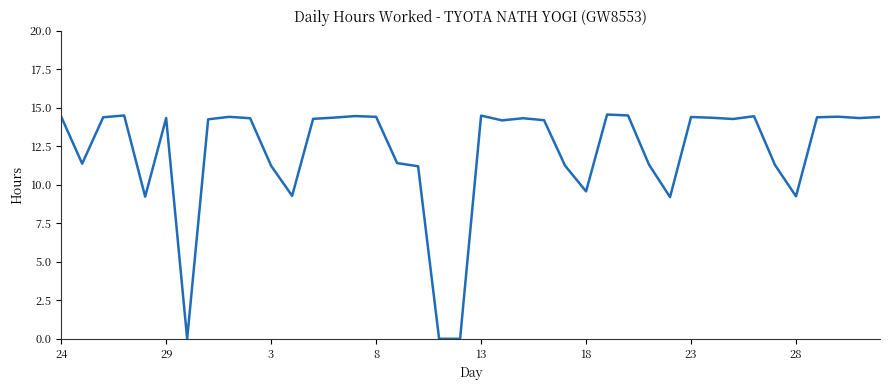

What is the sum of all values?

484.9